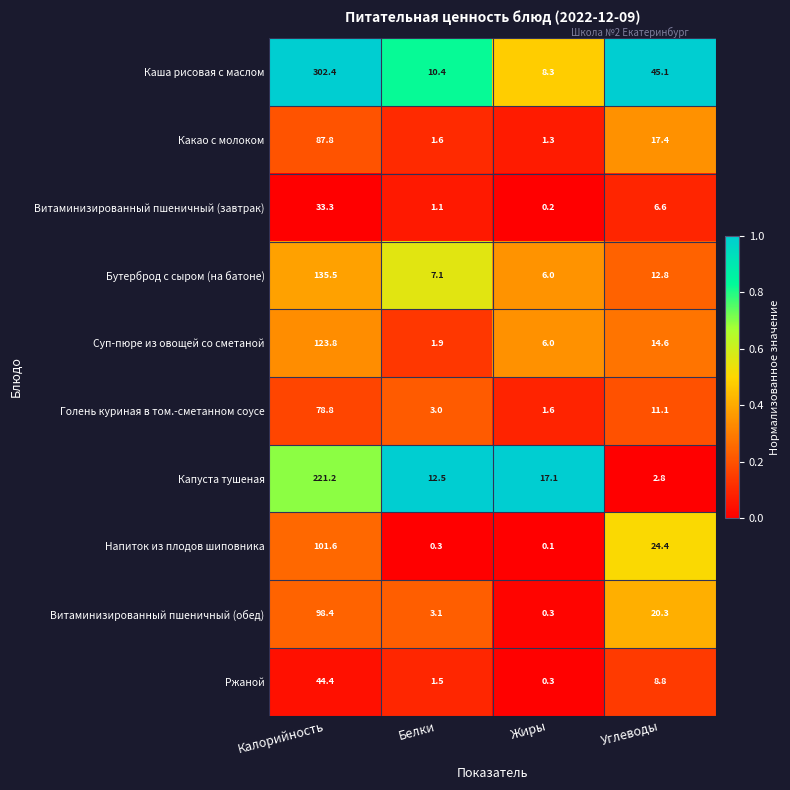

Between Калорийность and Белки, which series saw the biggest shift?

Каша рисовая с маслом